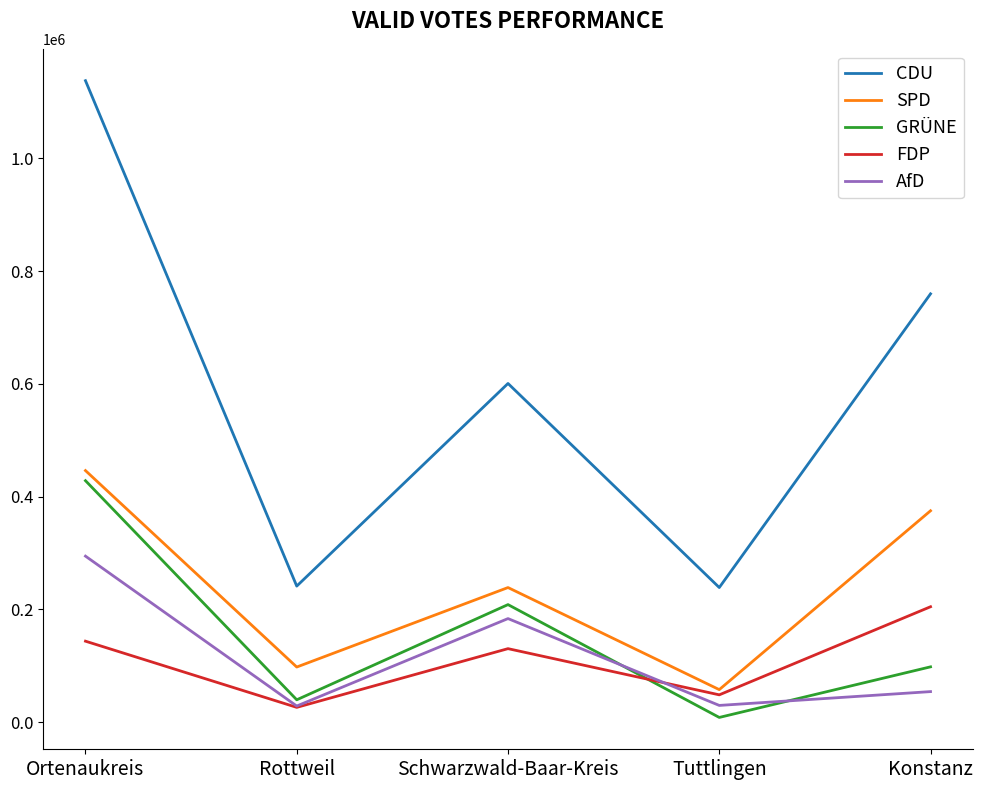

Which series has the largest total across all categories?

CDU